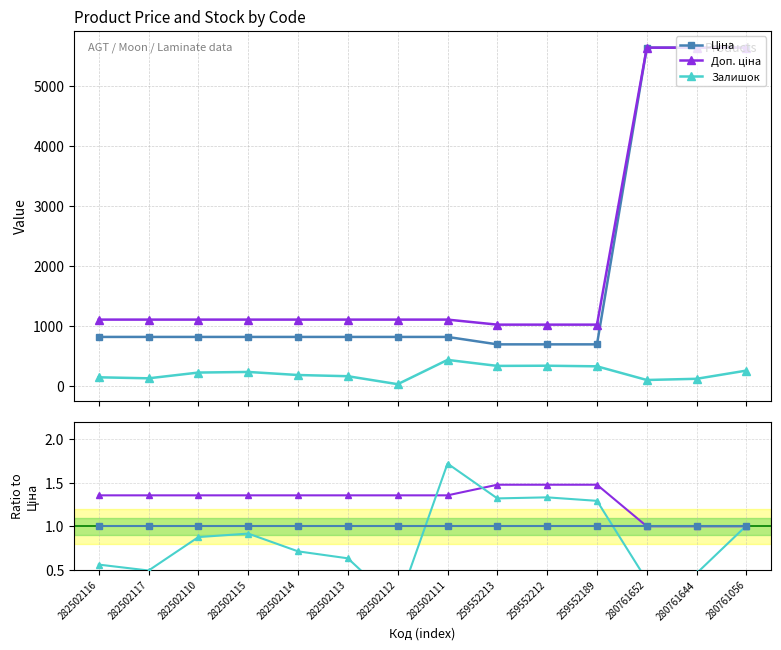

The Доп. ціна / Ціна series shows 1.4 at 282502110. True or false?

True